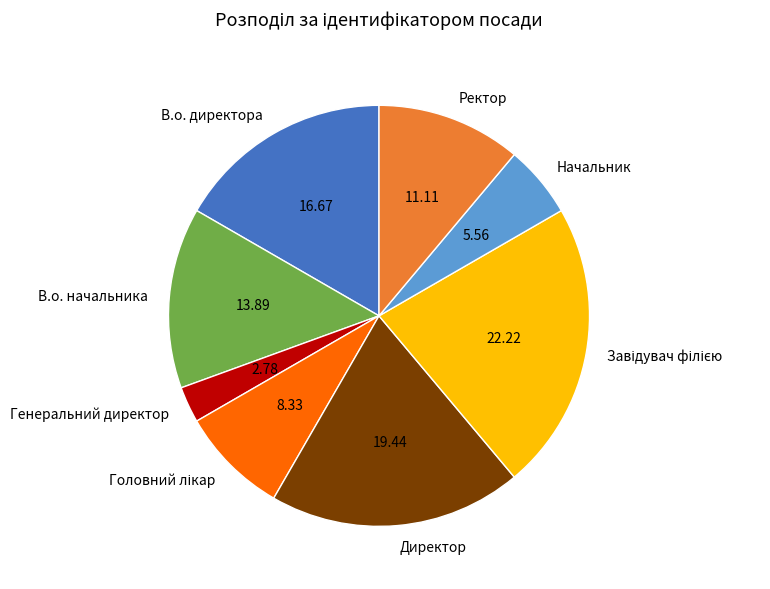

Does any single category account for the majority?

No